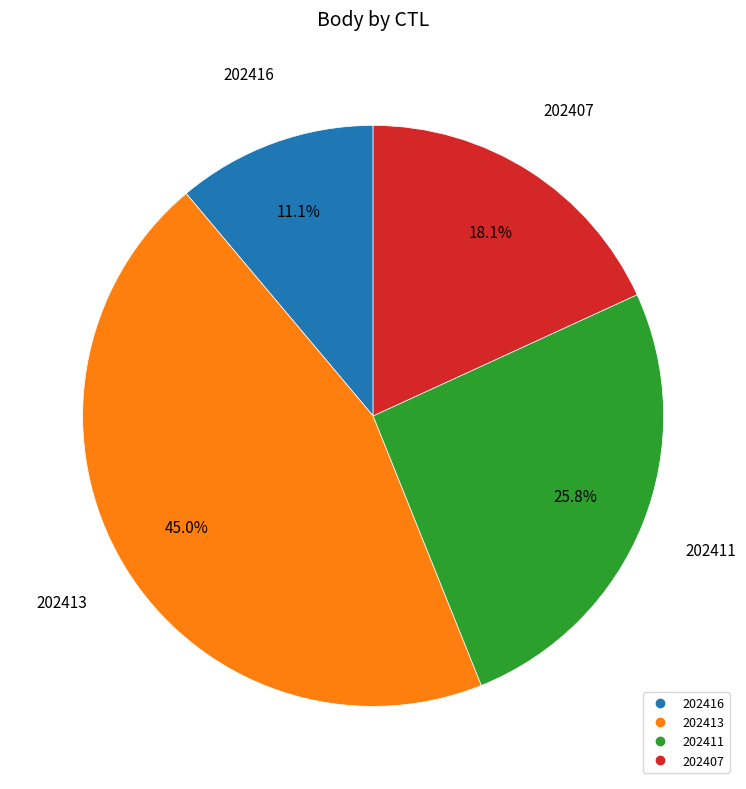

Does 202416 account for over 50% of the chart?

No